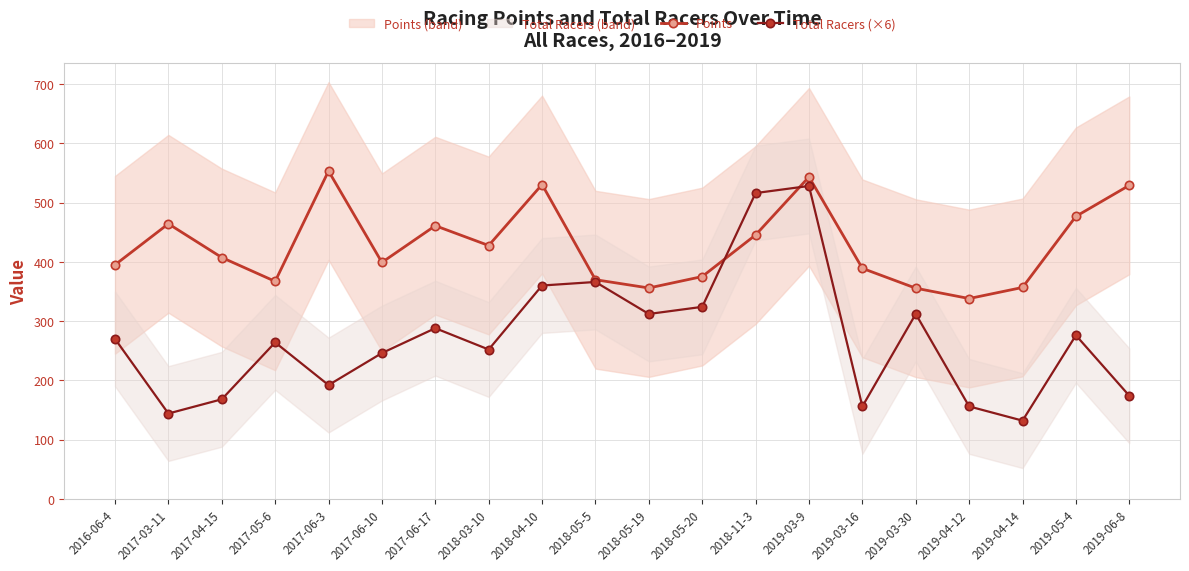

Reading left to right, list all the values displayed in this chart.

Points: 394.9	464.1	407.3	367.0	553.2	399.0	460.9	427.5	530.4	369.8	355.8	375.1	445.3	543.3	389.0	355.5	338.0	356.7	476.7	529.1
Total Racers (×6): 270.0	144.0	168.0	264.0	192.0	246.0	288.0	252.0	360.0	366.0	312.0	324.0	516.0	528.0	156.0	312.0	156.0	132.0	276.0	174.0